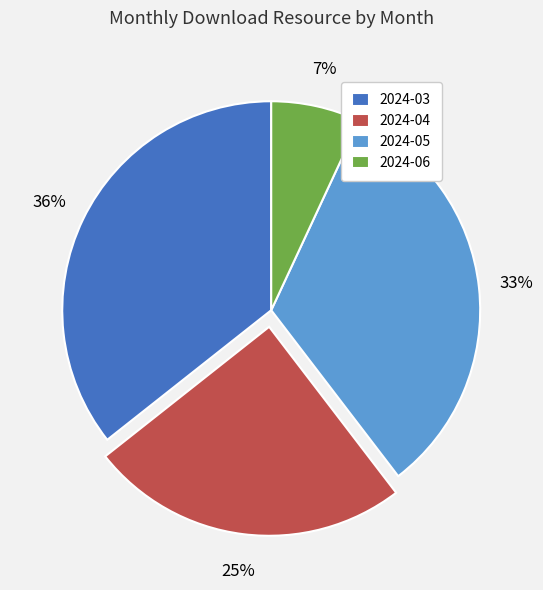

What is the smallest slice in the pie chart?

2024-06